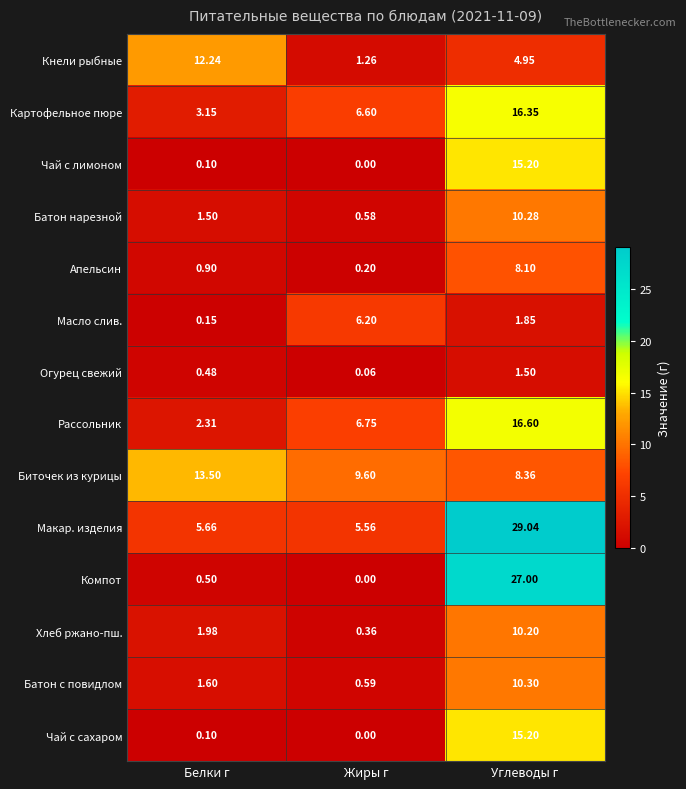

At which category does the chart reach its minimum across all series?

Жиры г